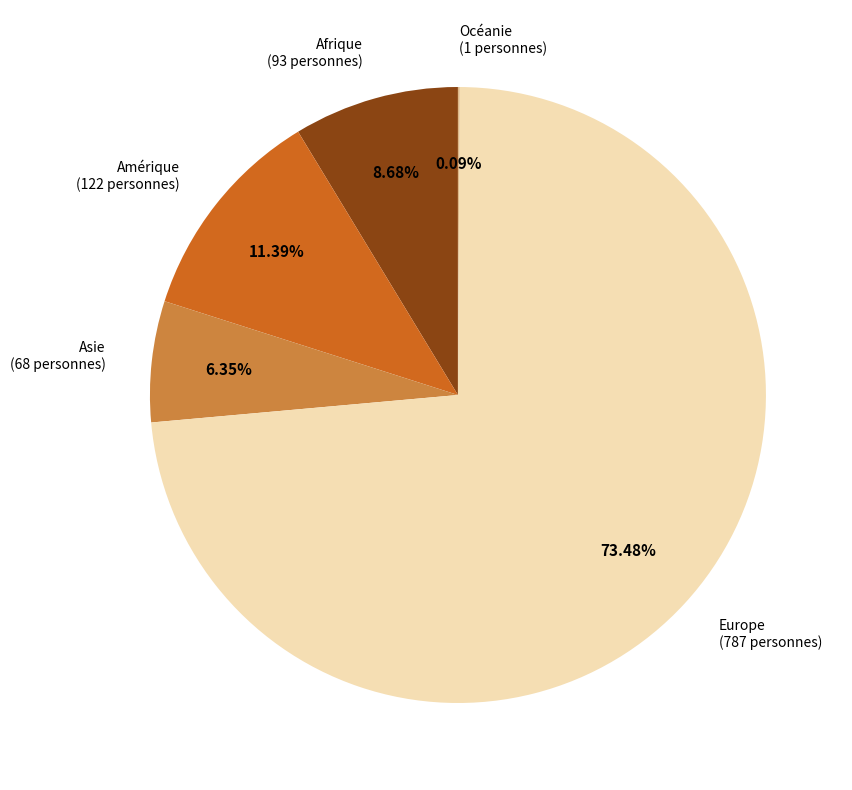

Is the sum of Amérique and Asie greater than half?

No